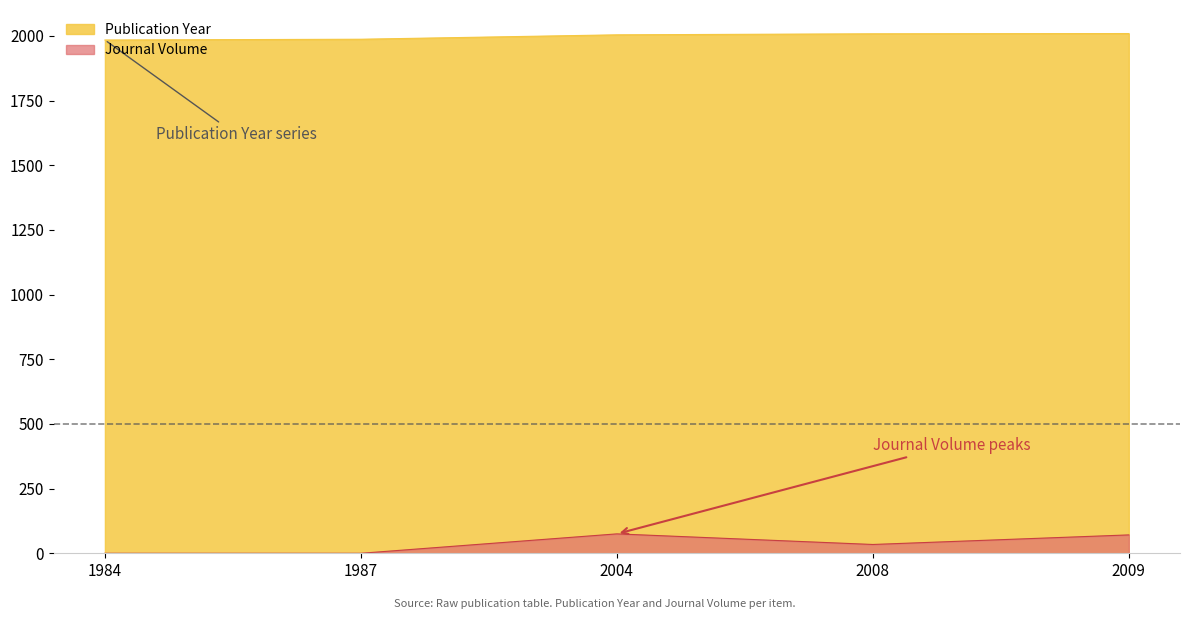

Is it true that Journal Volume equals 46 at 1984?

False